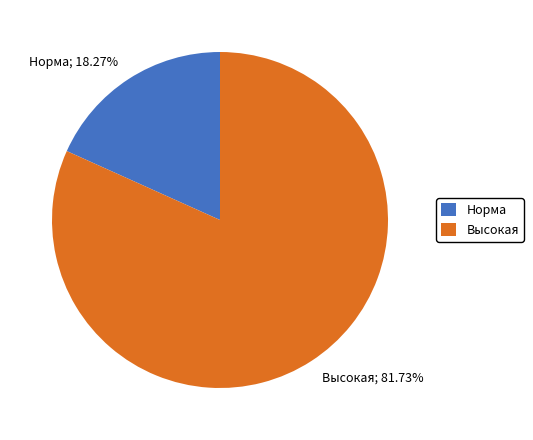

Is there a majority slice in this chart?

Yes